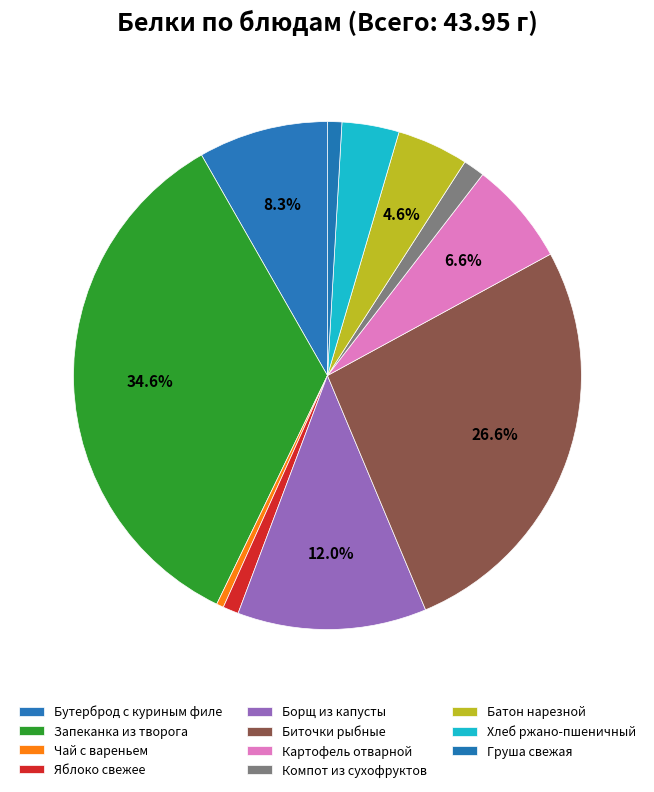

How many slices are in this pie chart?

11